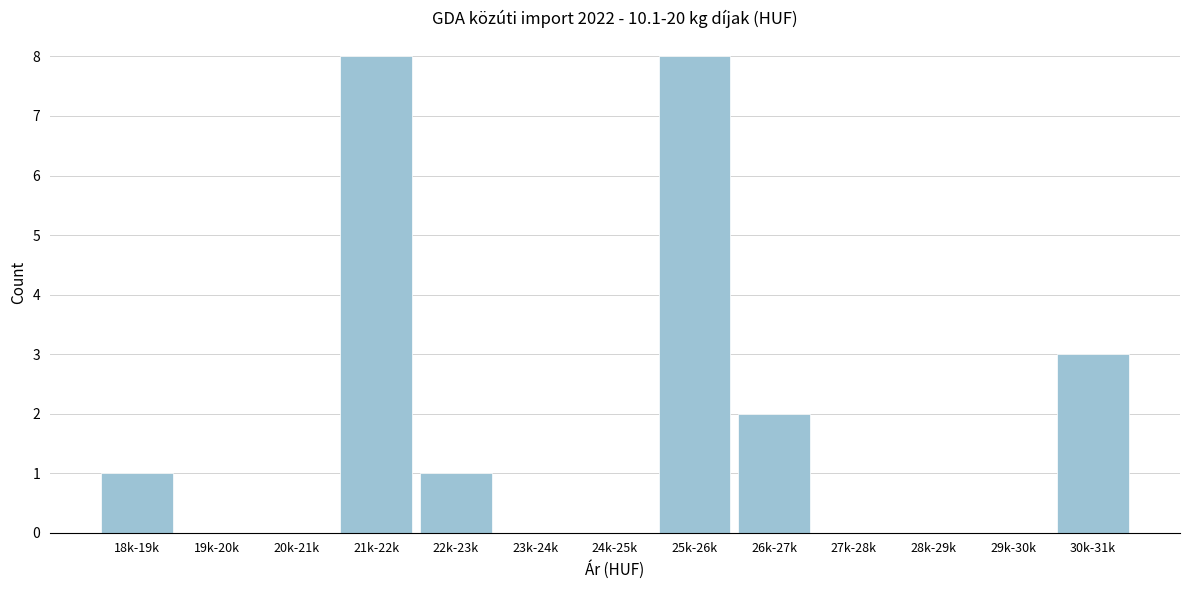

Reading left to right, what are all the values shown in this chart?

18k-19k=1	19k-20k=0	20k-21k=0	21k-22k=8	22k-23k=1	23k-24k=0	24k-25k=0	25k-26k=8	26k-27k=2	27k-28k=0	28k-29k=0	29k-30k=0	30k-31k=3